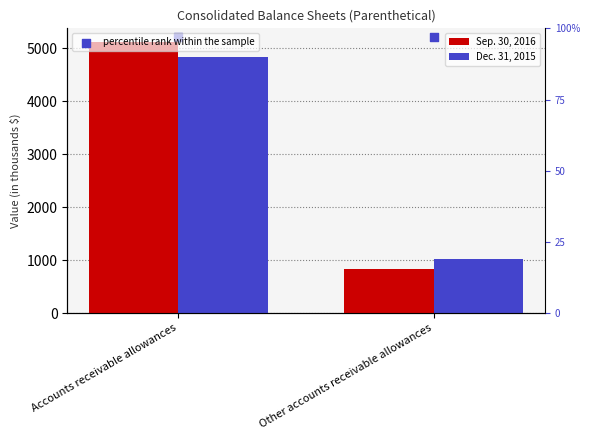

Which series has the largest Y range (max minus min)?

Sep. 30, 2016